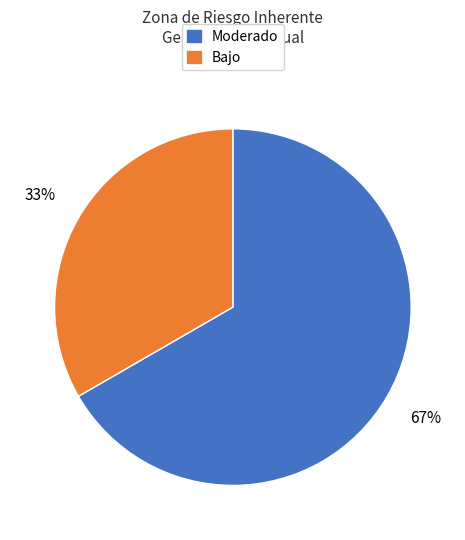

To the nearest percent, what is the average slice percentage?

50%